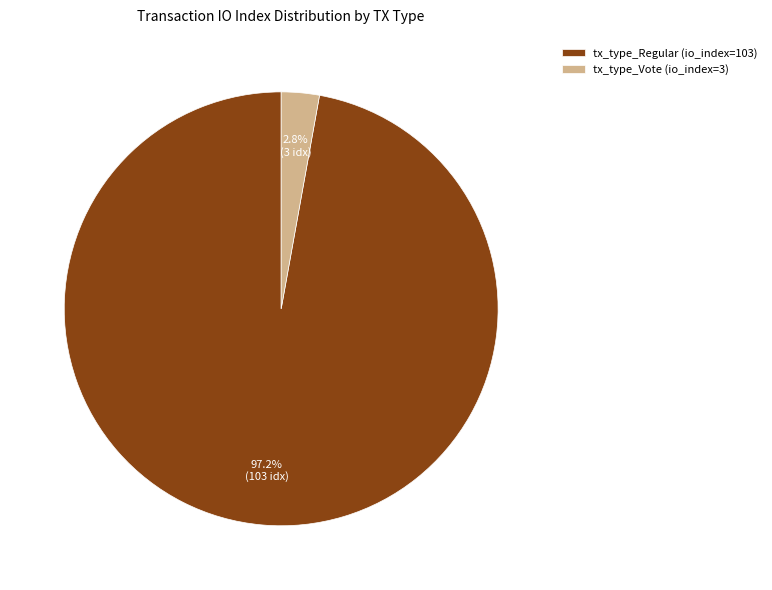

Which category accounts for the majority?

tx_type_Regular (io_index=103)